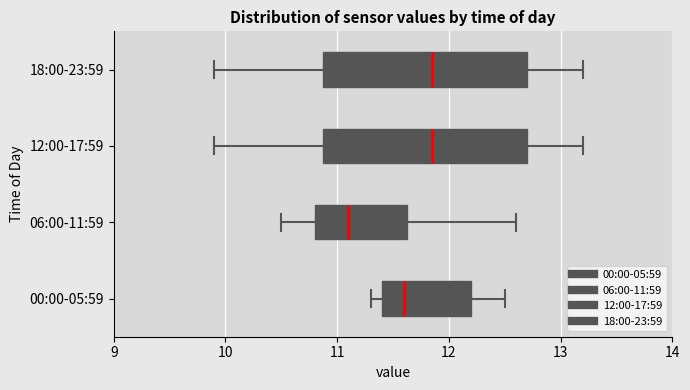

Which box's median line is the furthest to the left?

06:00-11:59